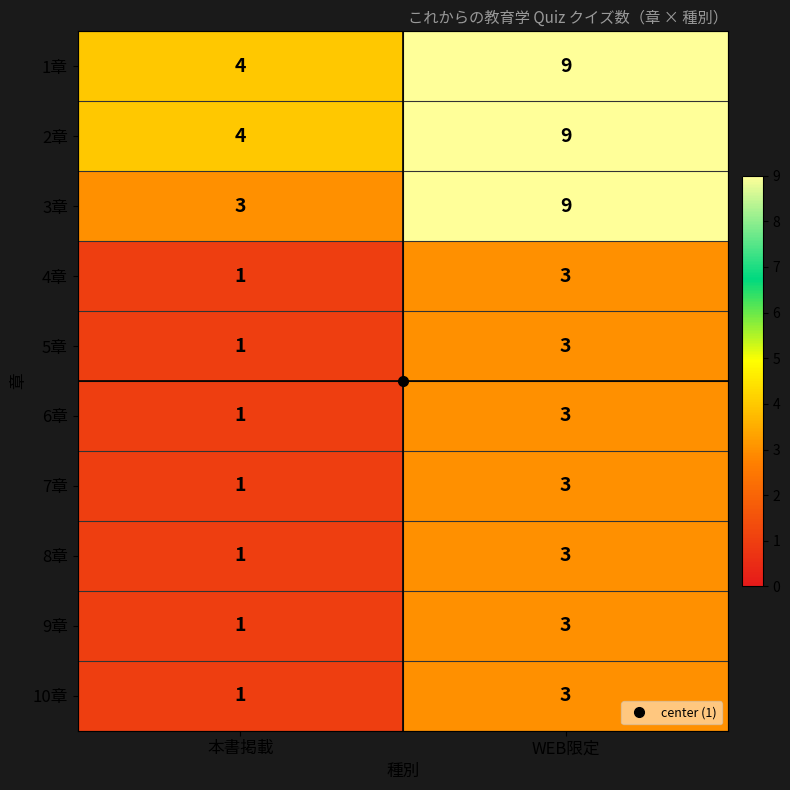

Rank the categories by 8章 value from highest to lowest.

WEB限定, 本書掲載